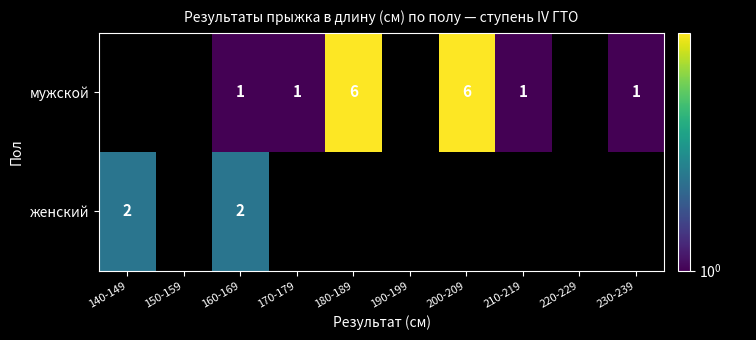

Is it true that мужской equals 2 at 160-169?

False